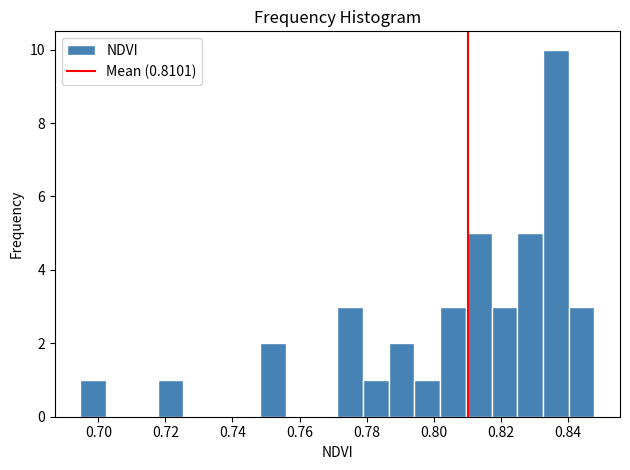

Read against the x-axis, roughly where is the centre of the tallest bar?

0.836